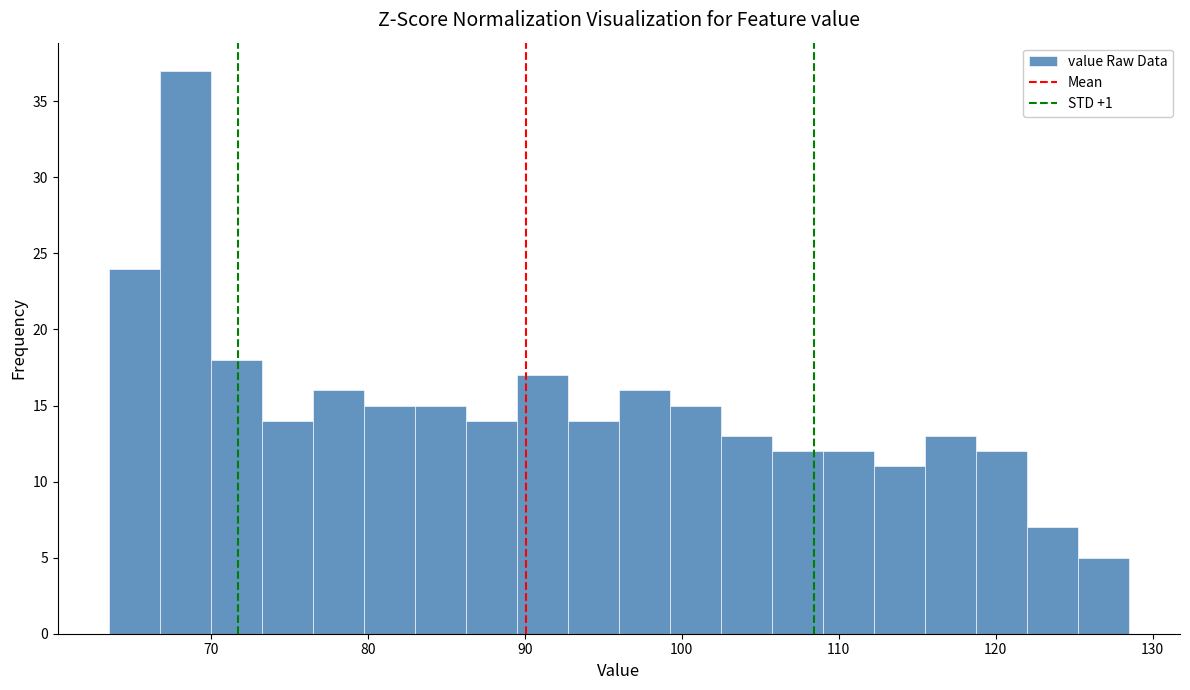

Read against the x-axis, roughly where is the centre of the tallest bar?

68